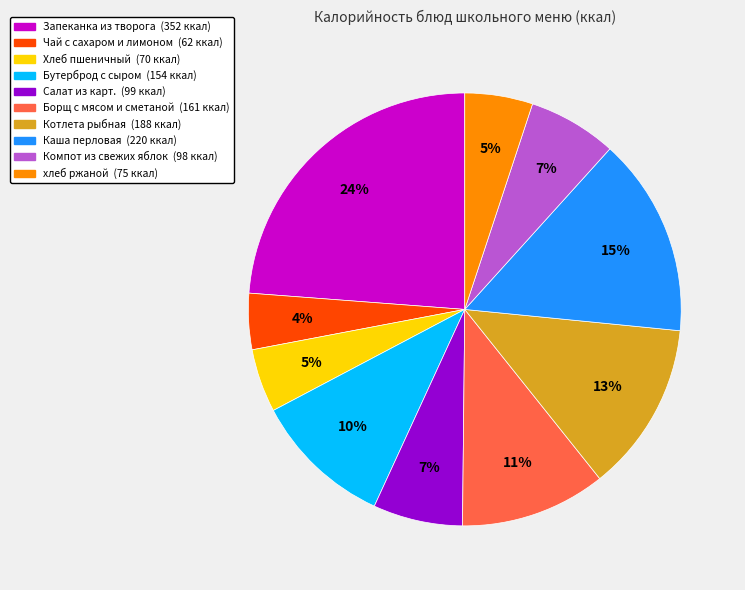

To the nearest percent, what percentage of the pie is Хлеб пшеничный?

5%